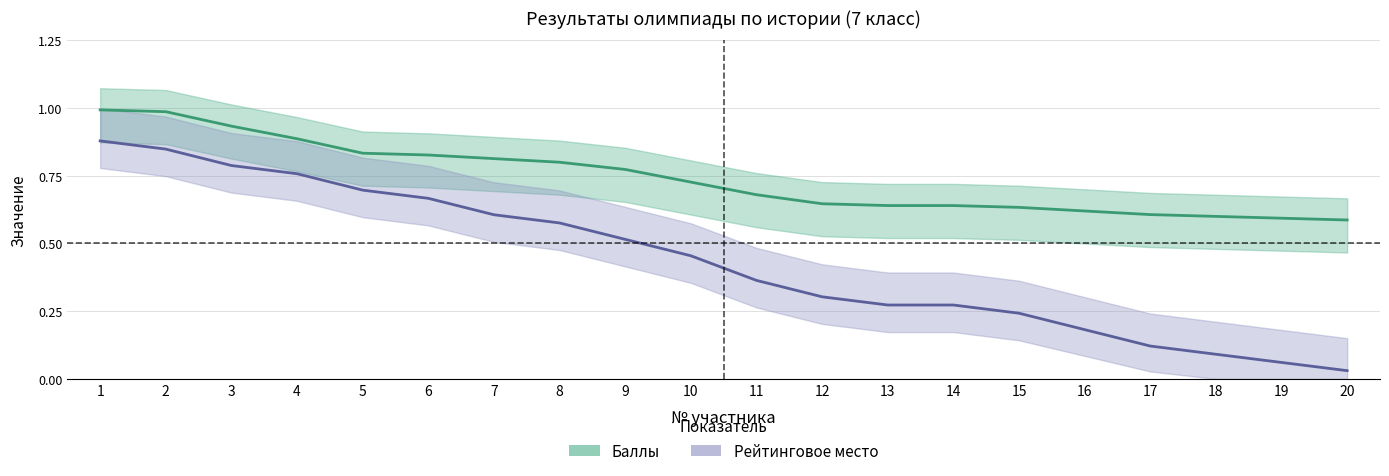

What is the difference between the second highest and minimum values in the Рейтинг (норм.) series?

0.8